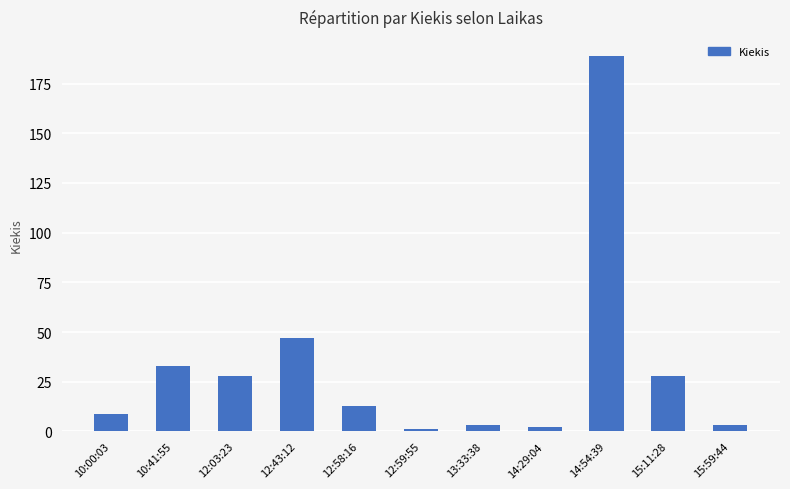

What is the label of the 4th bar from the right?

14:29:04